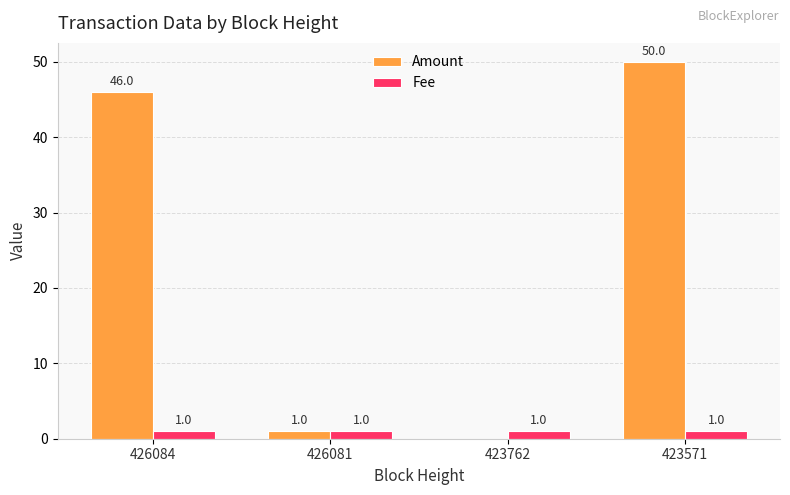

Which series has the largest total across all categories?

Amount